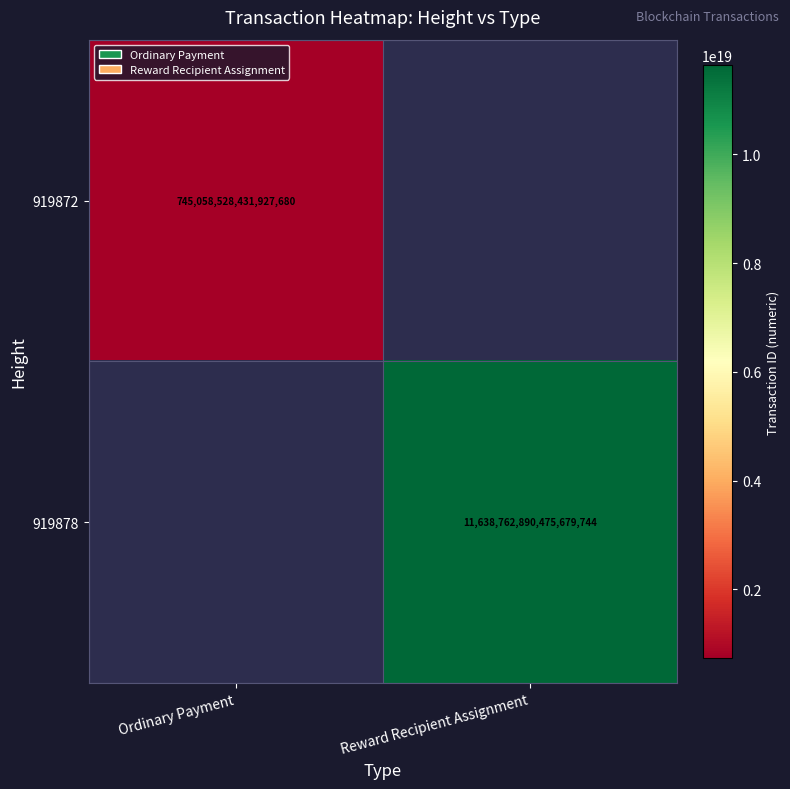

The value of 919878 at Reward Recipient Assignment is 4456802674587667456. True or false?

False